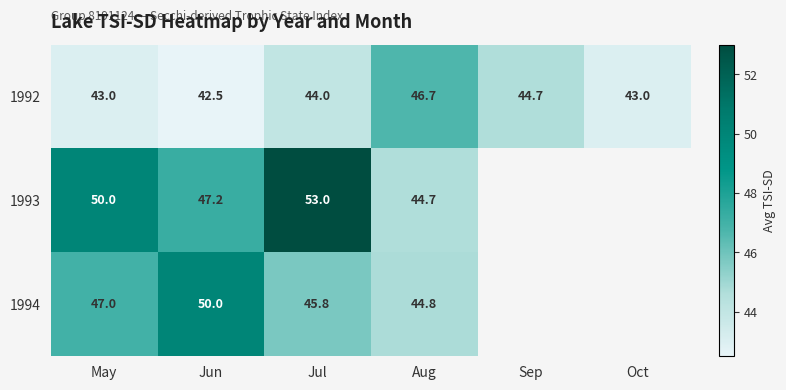

Rank the series at Jun from lowest to highest value.

1992, 1993, 1994